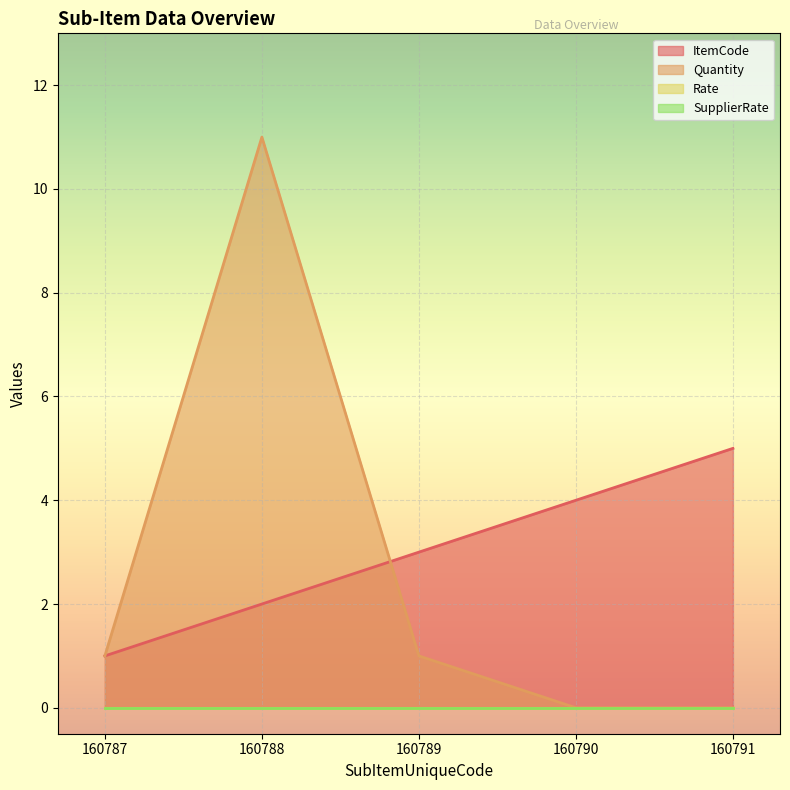

List the labels in order of ItemCode value, largest first.

160791, 160790, 160789, 160788, 160787